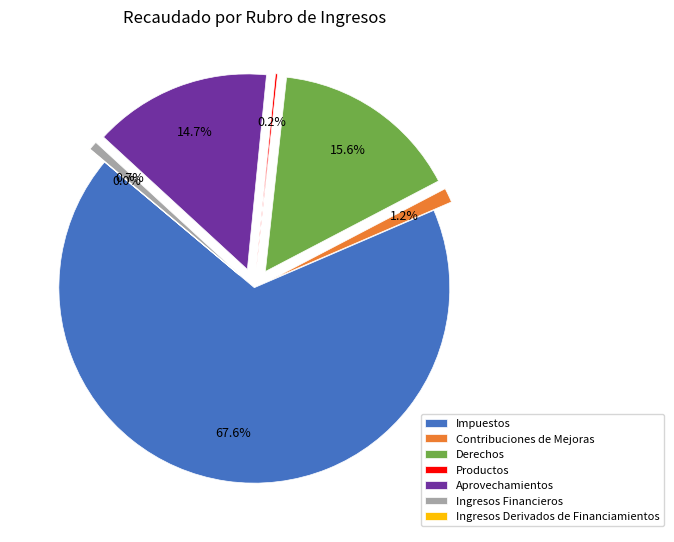

Which category has the biggest portion of the pie?

Impuestos